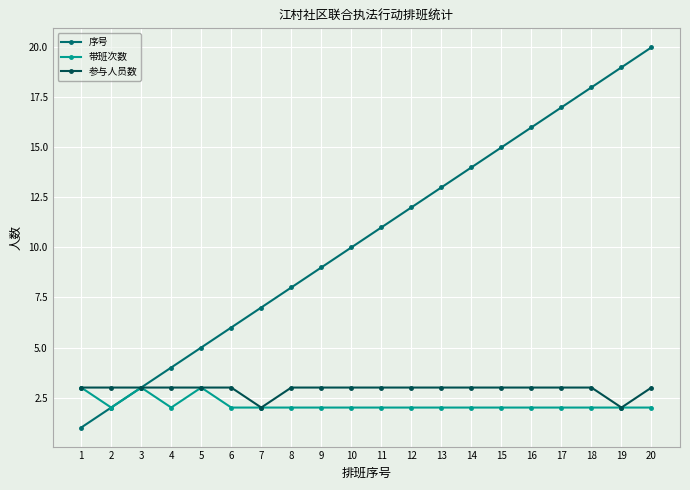

Which series has the largest total across all categories?

序号